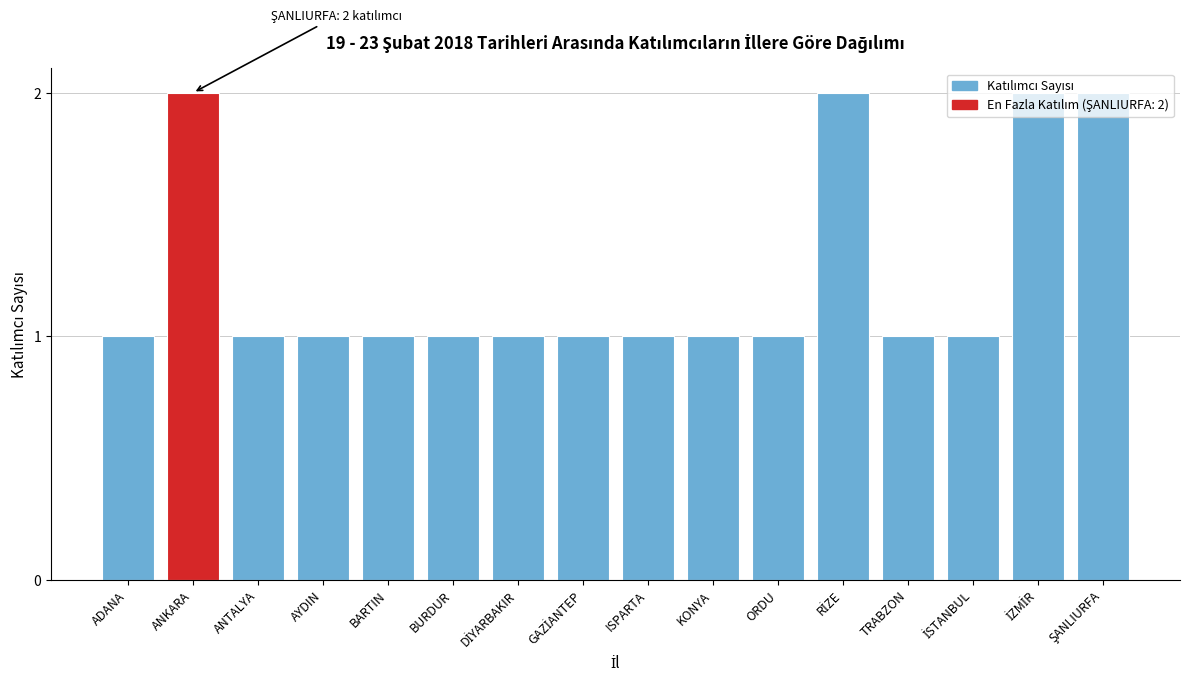

What is the ratio of the value at BARTIN to the value at ISPARTA?

1.0